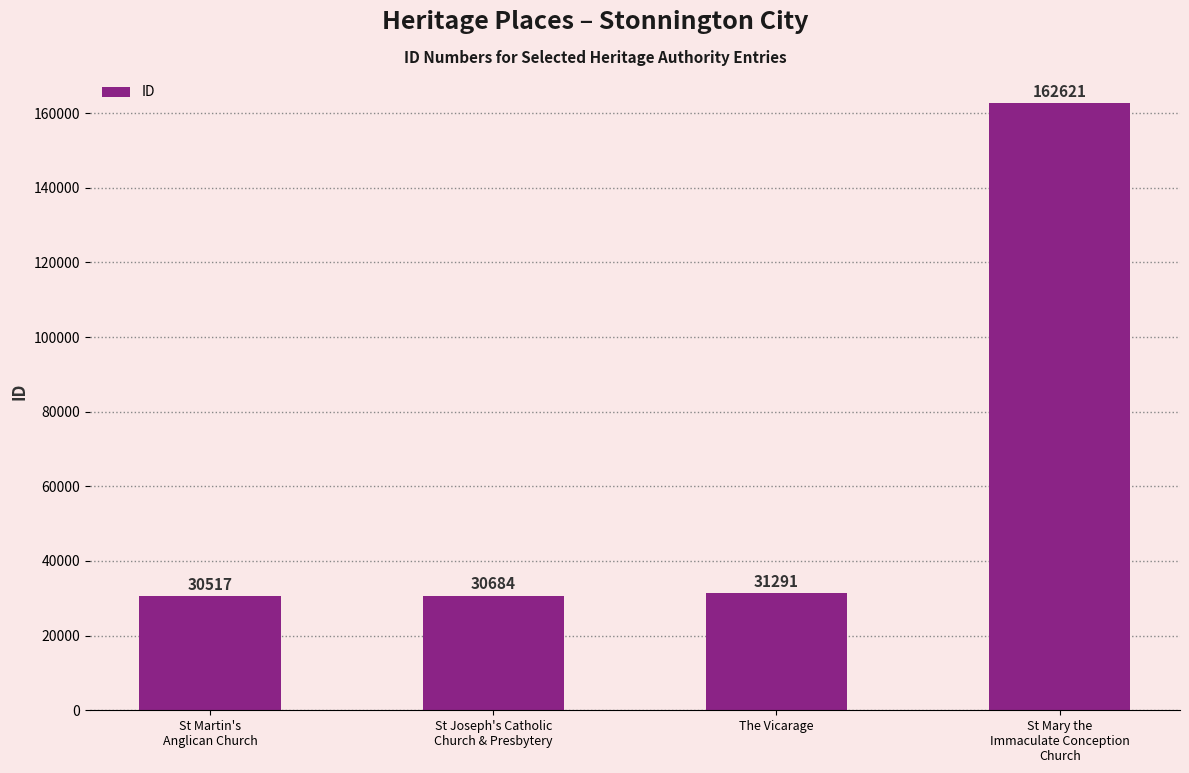

Between The Vicarage and St Martin's
Anglican Church, which is larger?

The Vicarage